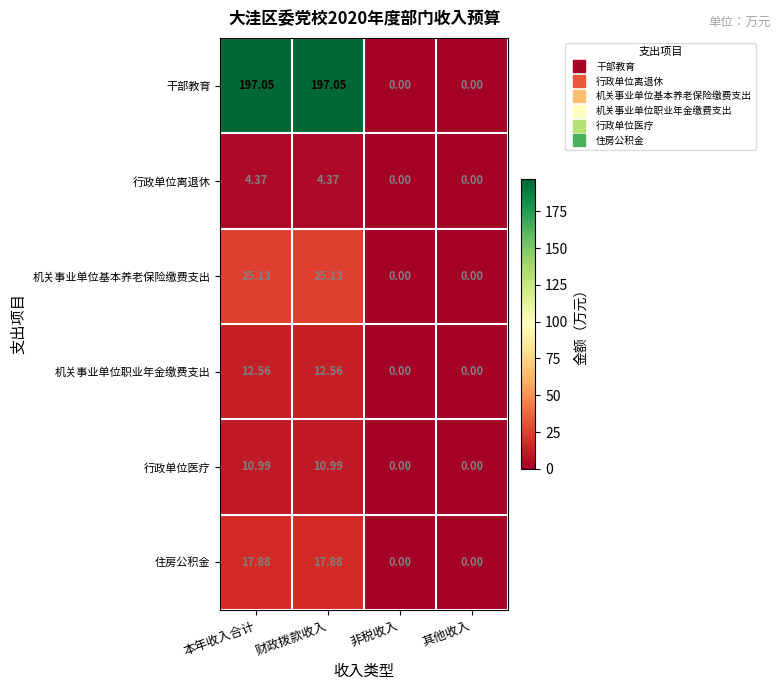

Rank the series at 本年收入合计 from lowest to highest value.

行政单位离退休, 行政单位医疗, 机关事业单位职业年金缴费支出, 住房公积金, 机关事业单位基本养老保险缴费支出, 干部教育